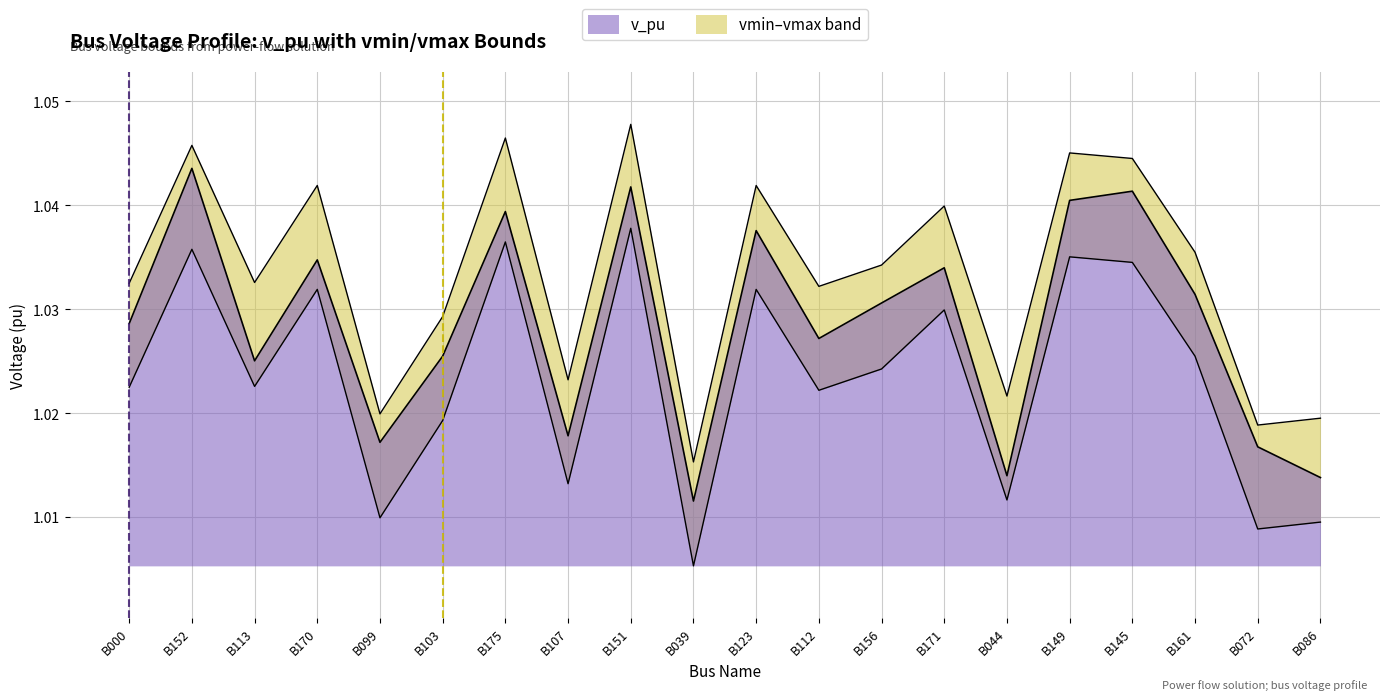

Which category has the lowest value in the vmax series?

B039